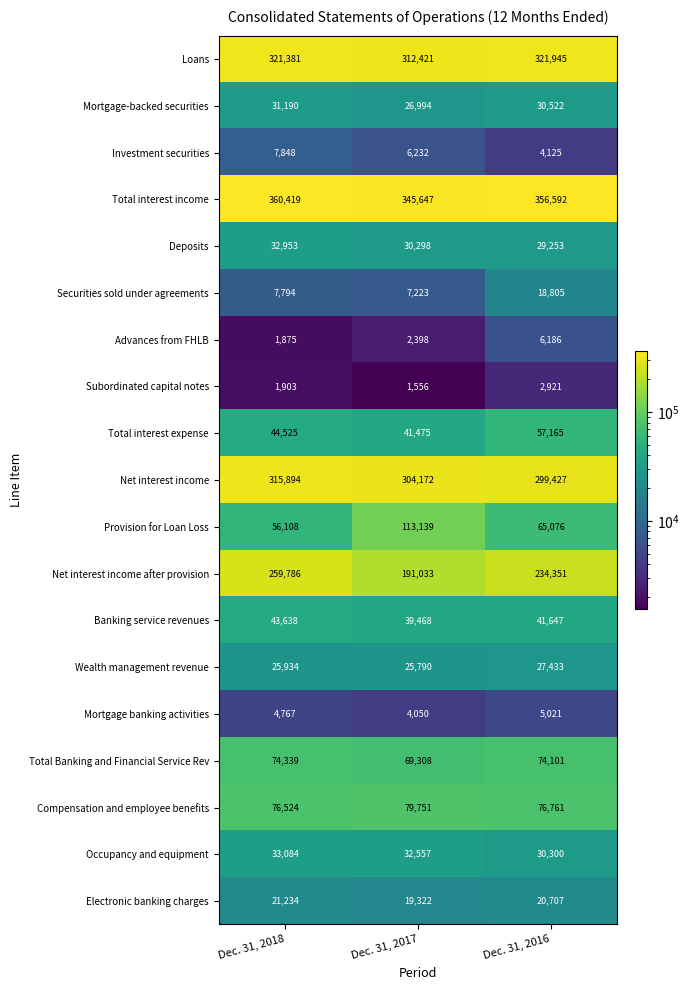

What is the sum of all Wealth management revenue values?

79157